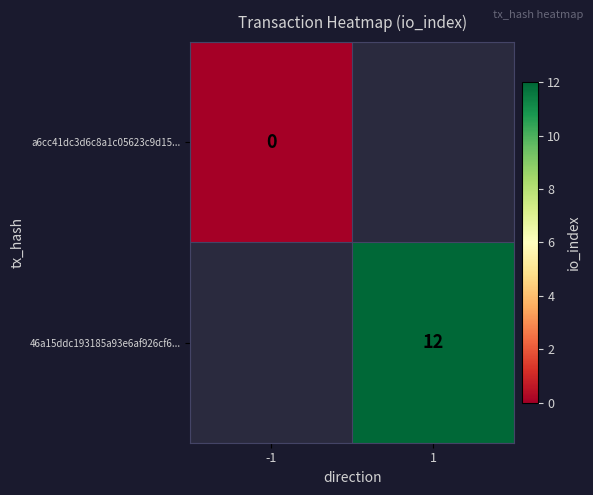

Which label corresponds to the smallest value in the chart?

-1